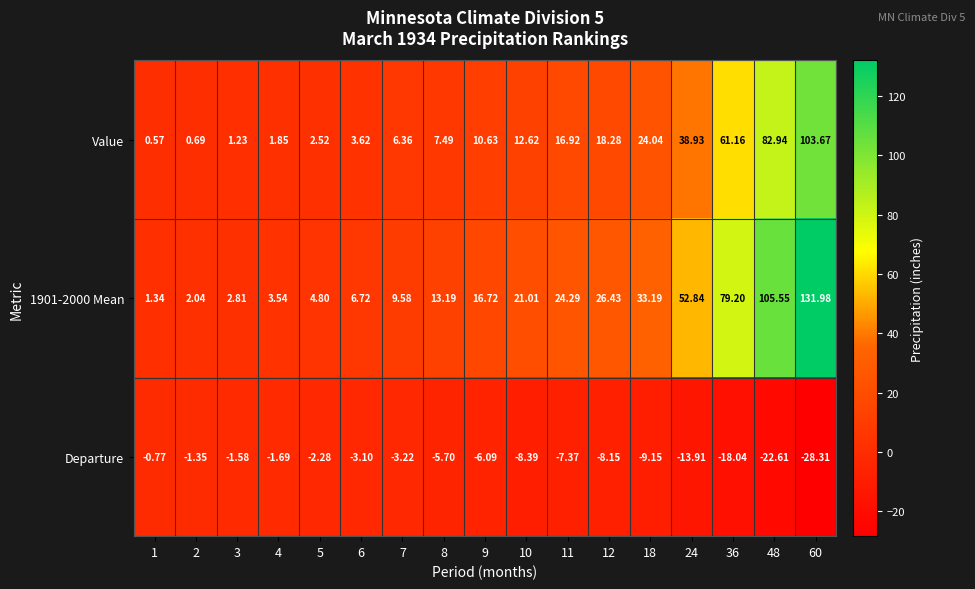

Is the value of 1901-2000 Mean at 9 greater than the value of Departure at 60?

Yes